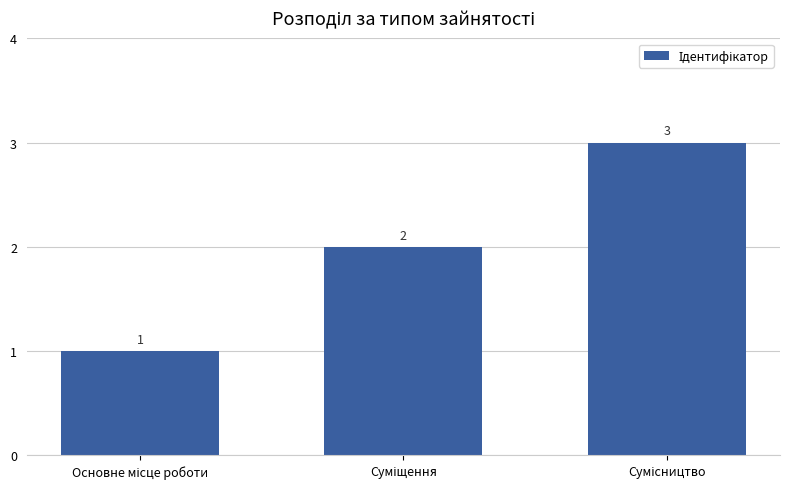

What is the sum of all values?

6